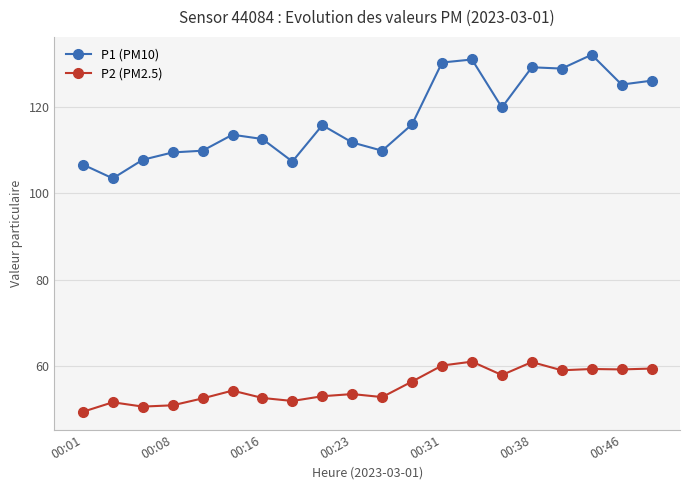

Which series has the largest total across all categories?

P1 (PM10)